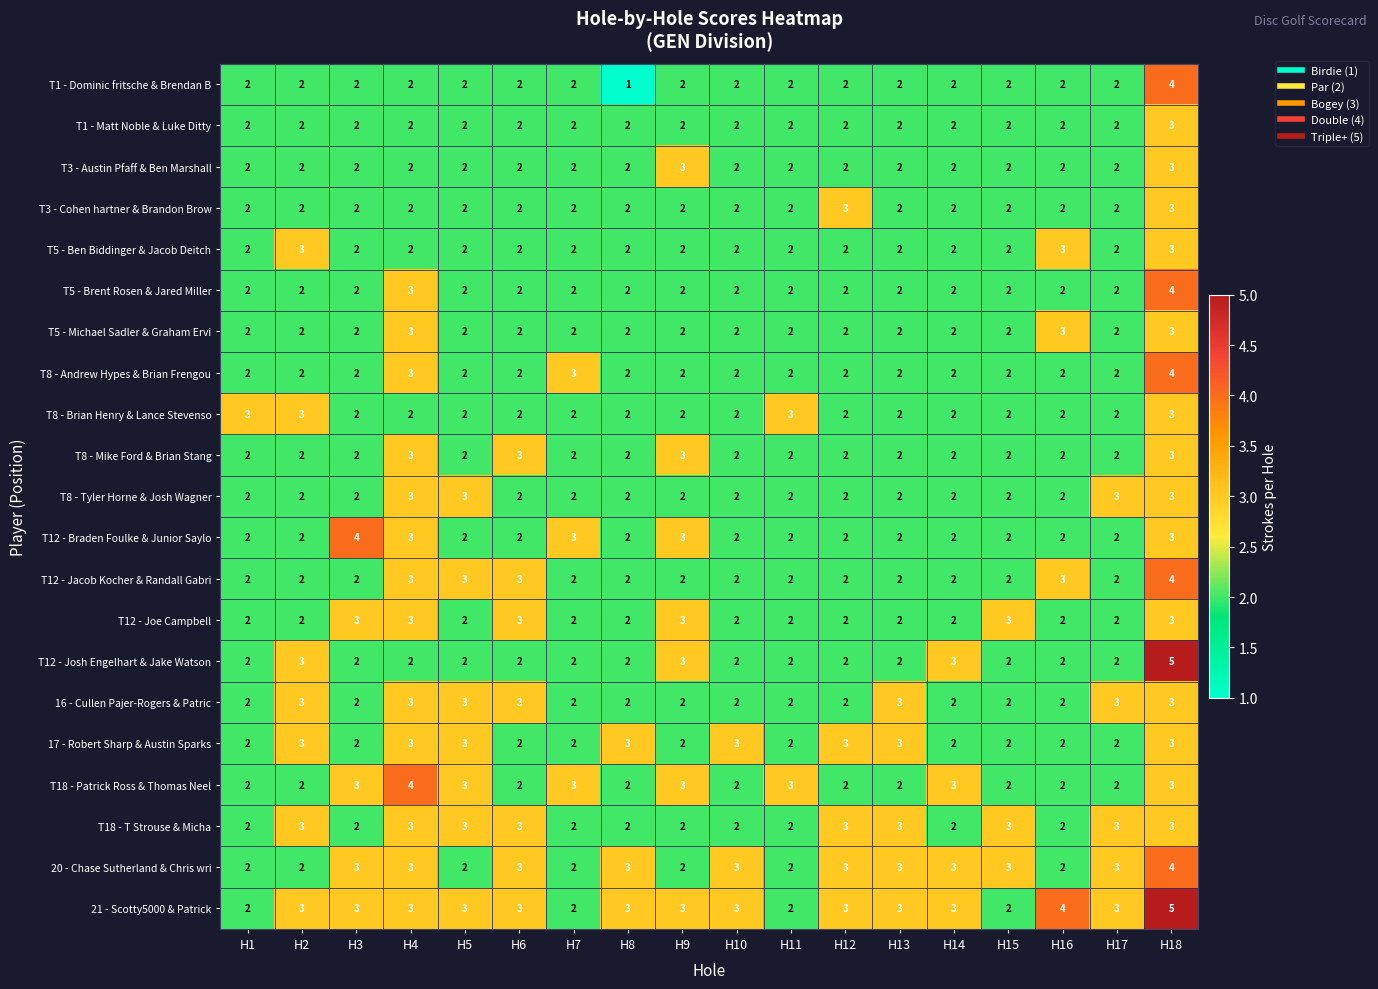

Between H4 and H8, which series saw the biggest shift?

T18 - Patrick Ross & Thomas Neel